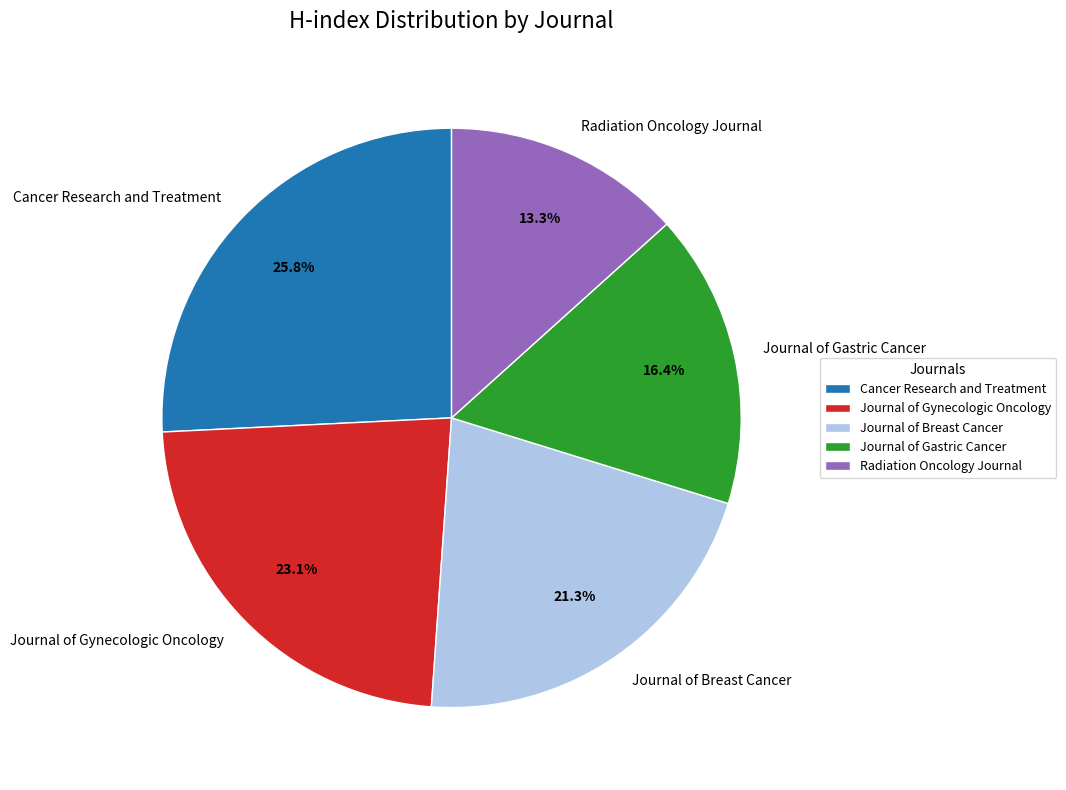

Which category has the smallest portion of the pie?

Radiation Oncology Journal